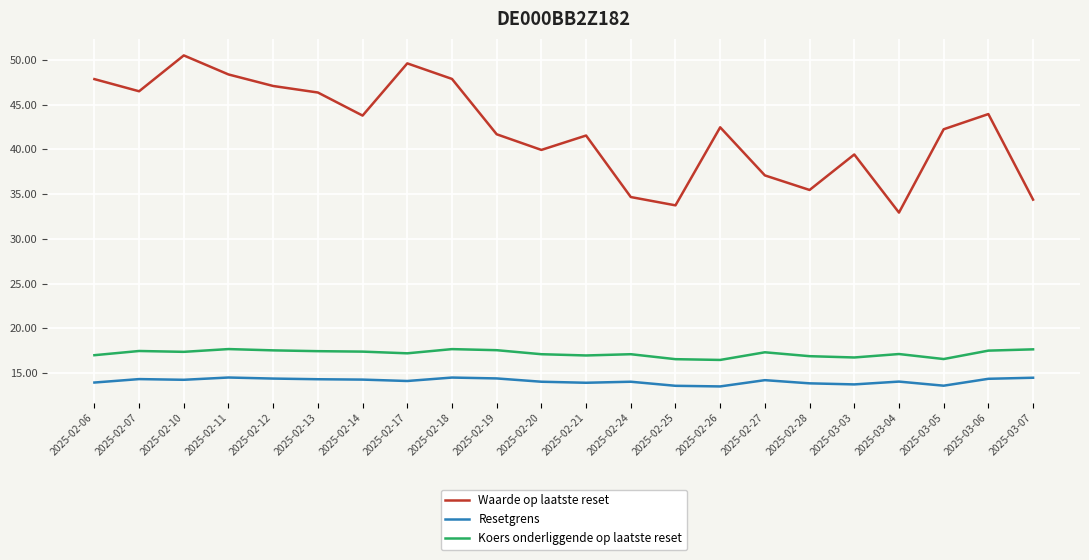

Is it true that Resetgrens equals 14.3 at 2025-02-14?

True